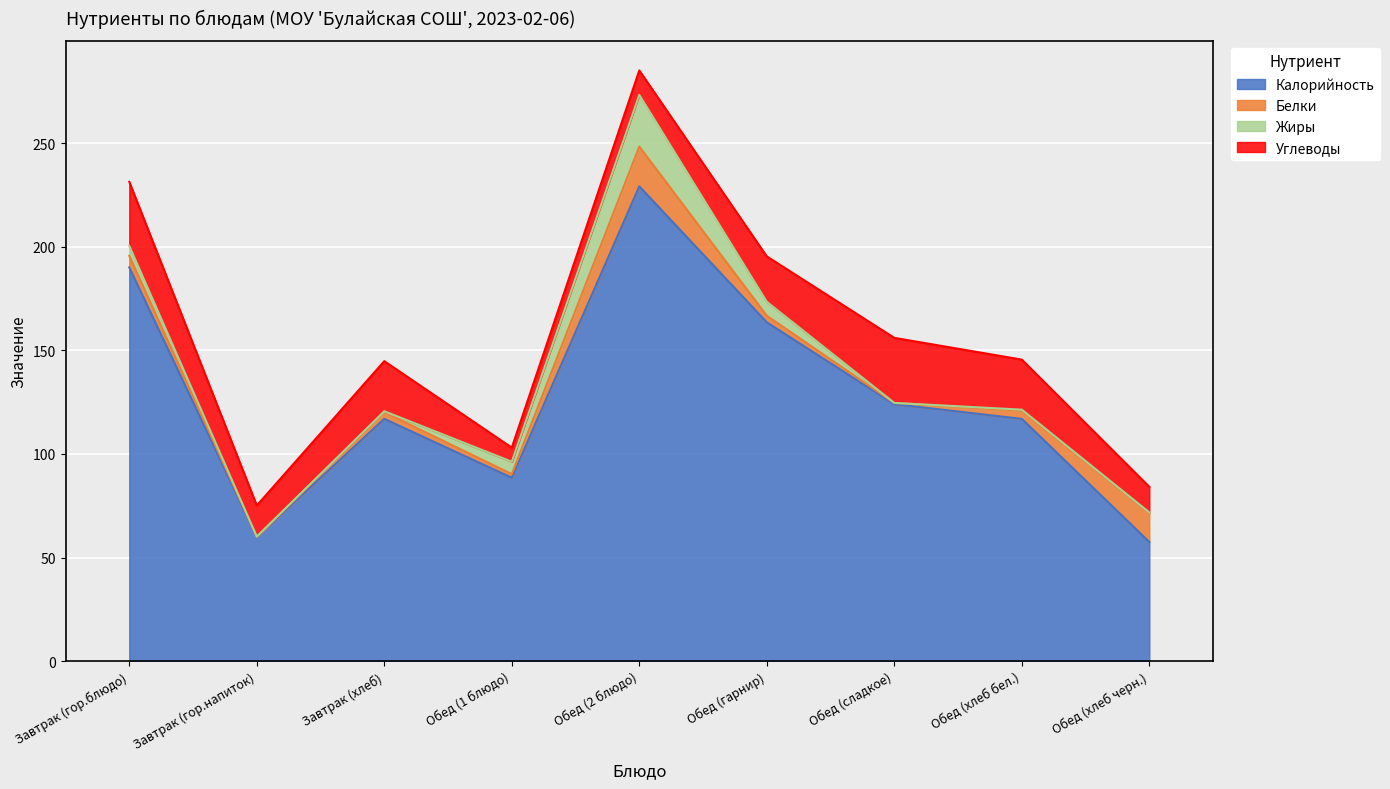

True or false: Жиры and Калорийность cross at least once.

False